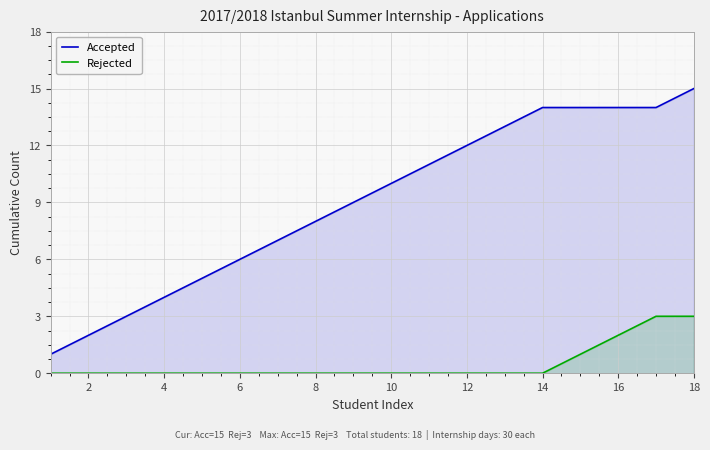

Is the value of Accepted at 2 greater than the value of Rejected at 14?

Yes